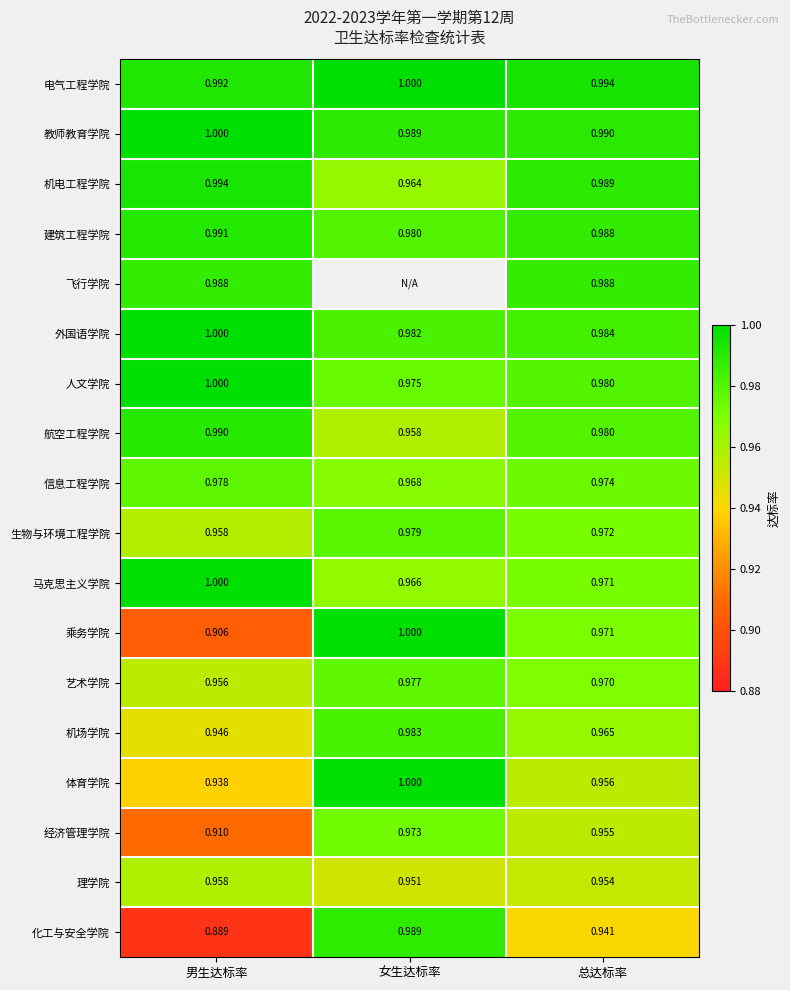

Which category has the lowest value in the 电气工程学院 series?

男生达标率